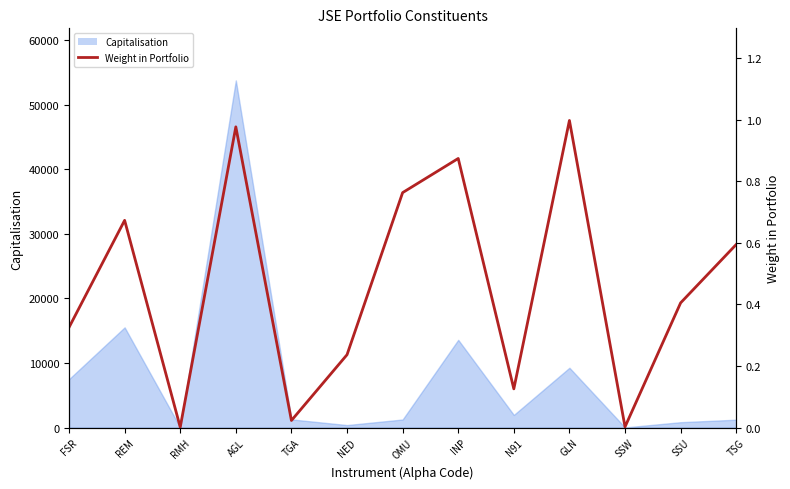

Which has a higher value, AGL or FSR?

AGL